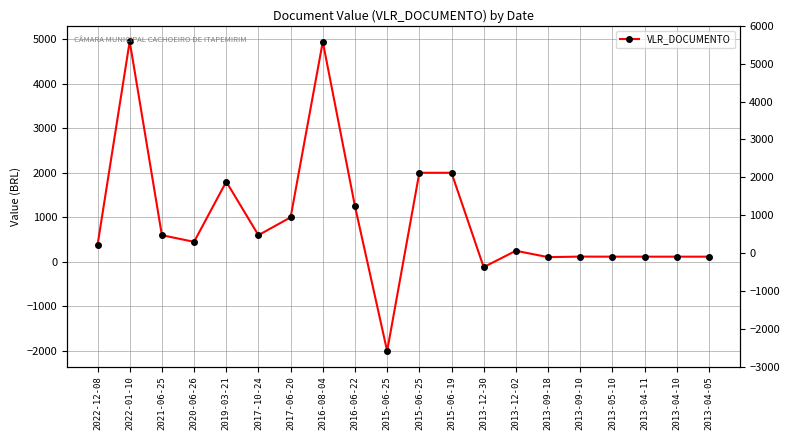

List the labels in order of value, largest first.

2022-01-10, 2016-08-04, 2015-06-25, 2015-06-19, 2019-03-21, 2016-06-22, 2017-06-20, 2021-06-25, 2017-10-24, 2020-06-26, 2022-12-08, 2013-12-02, 2013-09-10, 2013-05-10, 2013-04-11, 2013-04-10, 2013-04-05, 2013-09-18, 2013-12-30, 2015-06-25